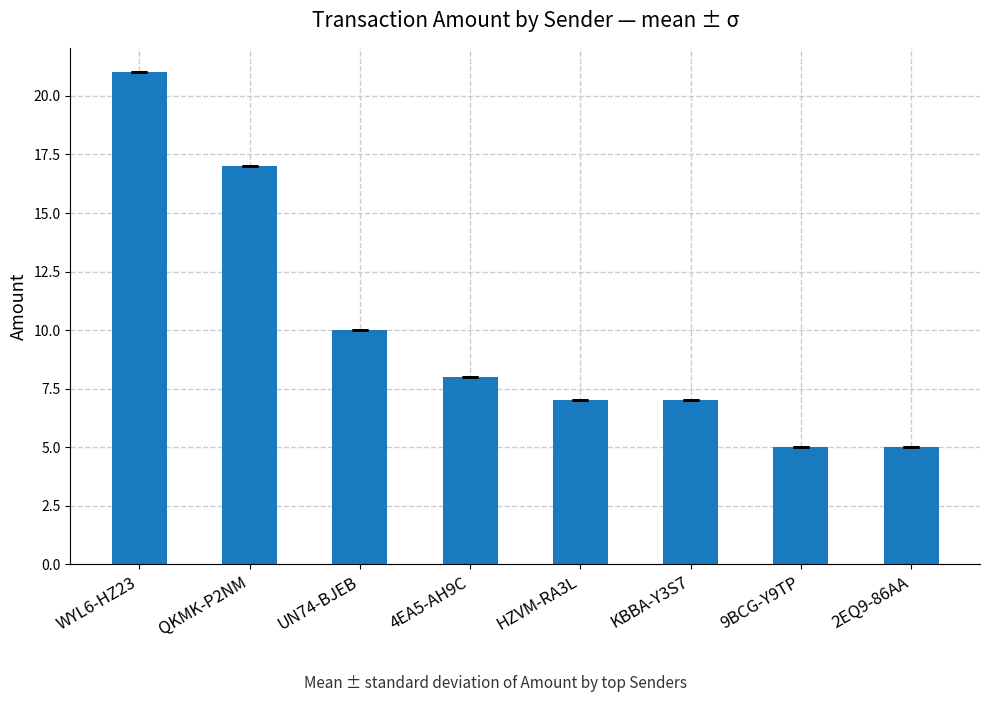

What is the label of the 6th bar from the right?

UN74-BJEB